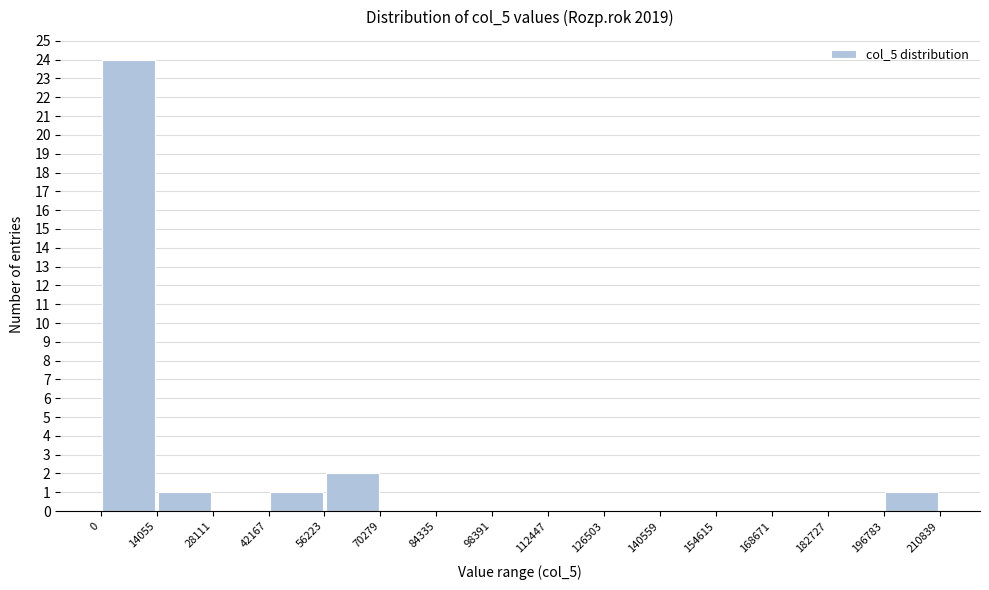

Which range on the x-axis has the tallest bar?

0 to 14055